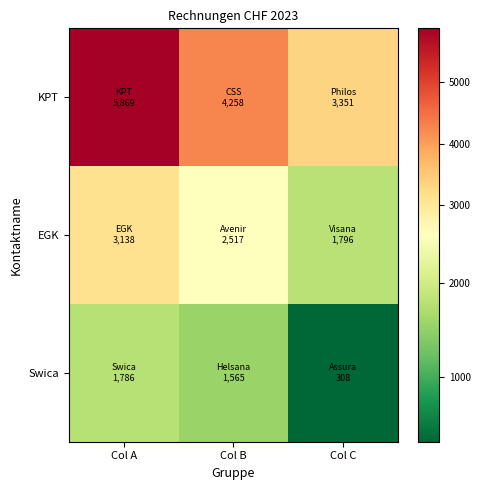

Rank the series by their maximum value, from lowest to highest.

Swica, EGK, KPT